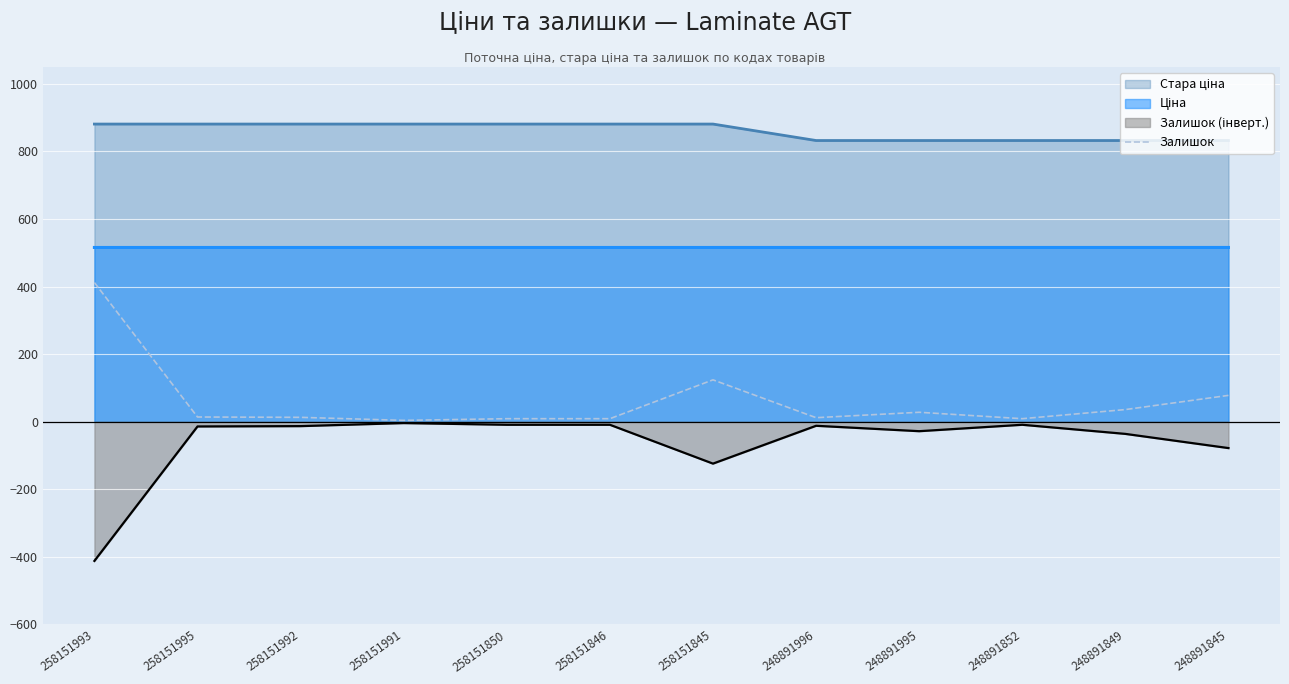

The value of Залишок at 248891849 is 36.0. True or false?

True